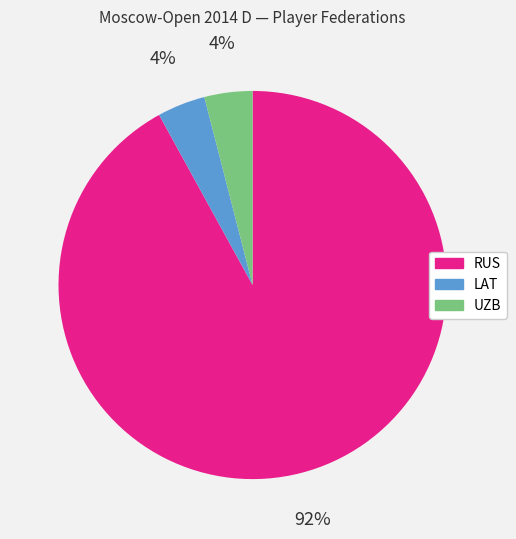

Does any single category account for the majority?

Yes